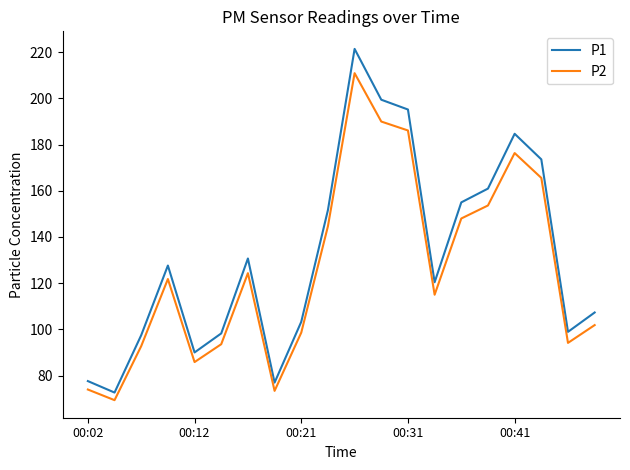

List the series in order of their peak value, lowest first.

P2, P1